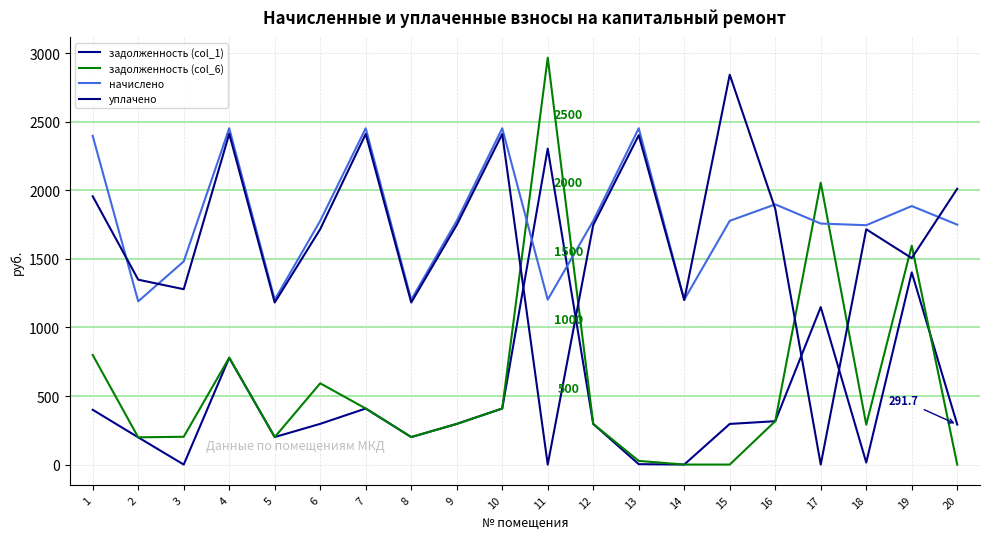

Count the number of categories in the chart.

20